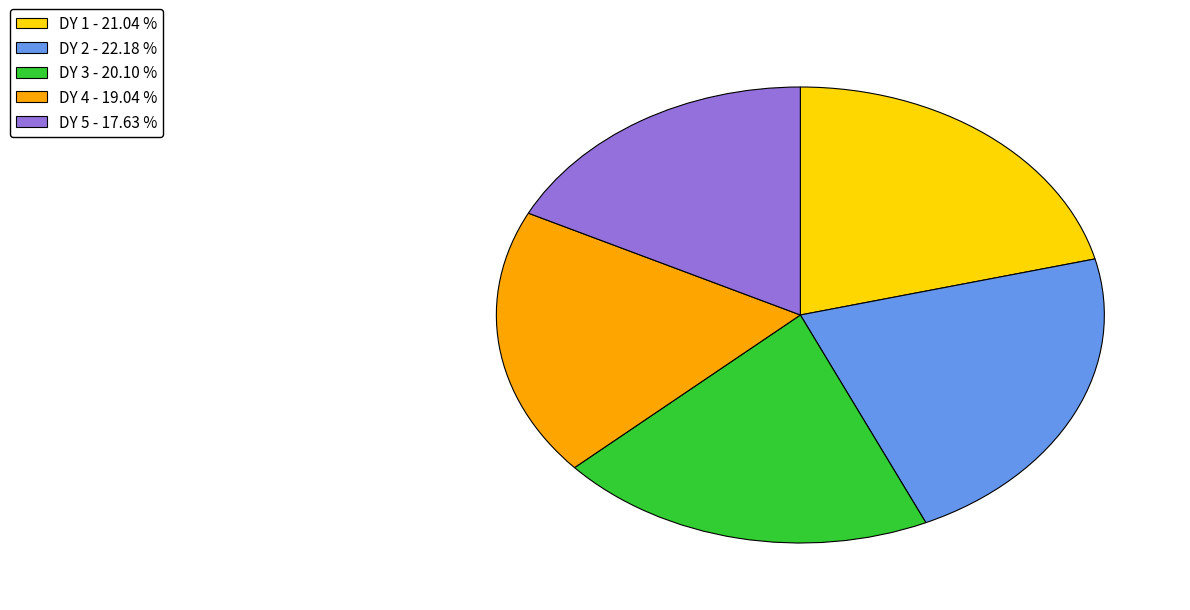

Which slice is the smallest?

DY 5